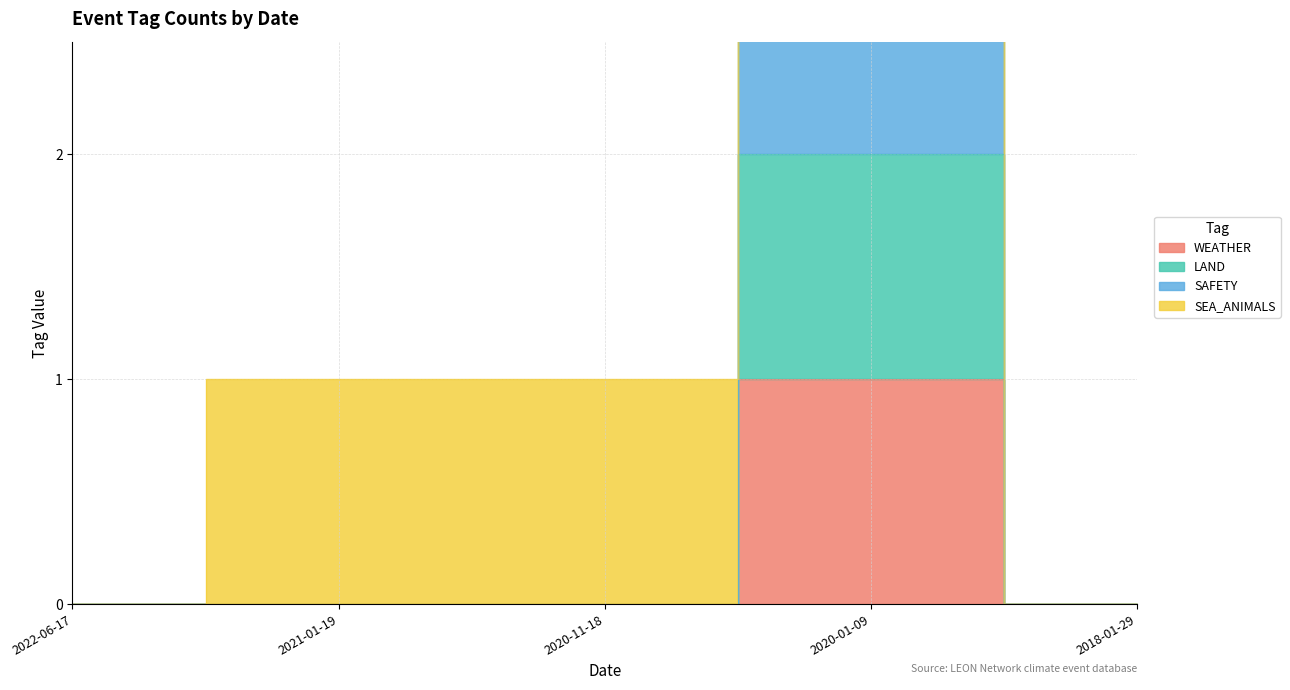

How many interior local peaks does the WEATHER series have?

1